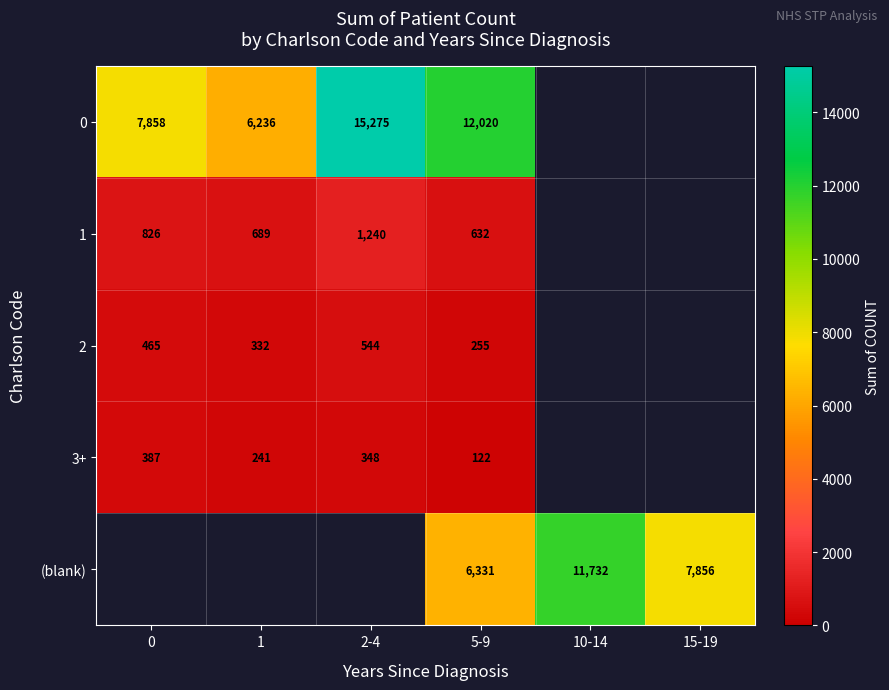

What is the spread (max minus min) of values at 1?

5995.0